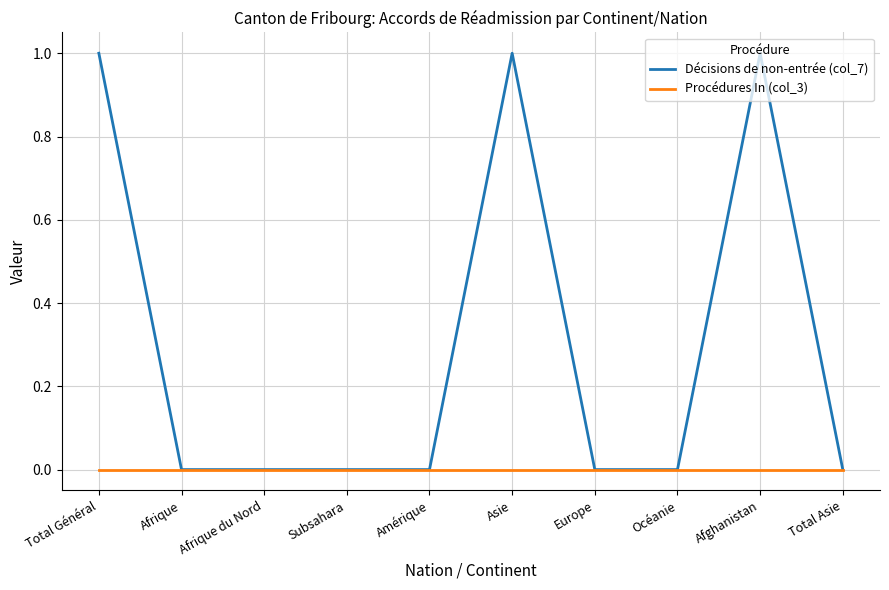

List the series in order of their peak value, highest first.

Décisions de non-entrée (col_7), Procédures In (col_3)